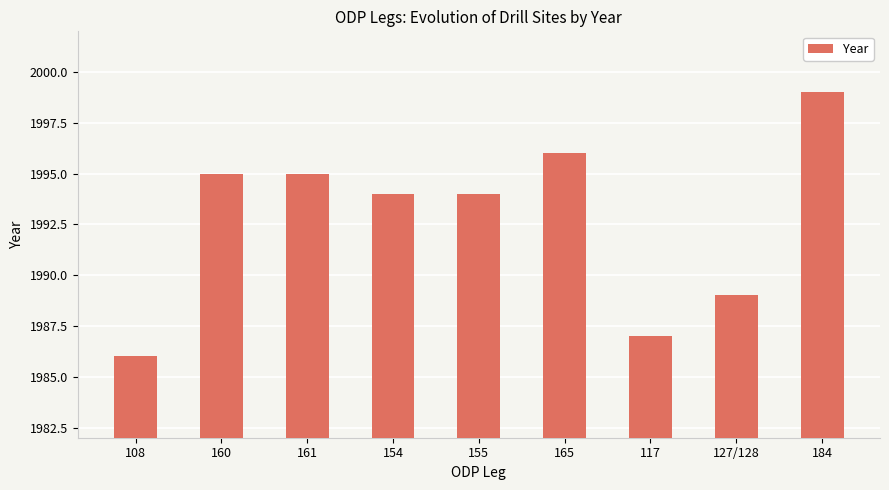

What is the ratio of the value at 108 to the value at 161?

1.0